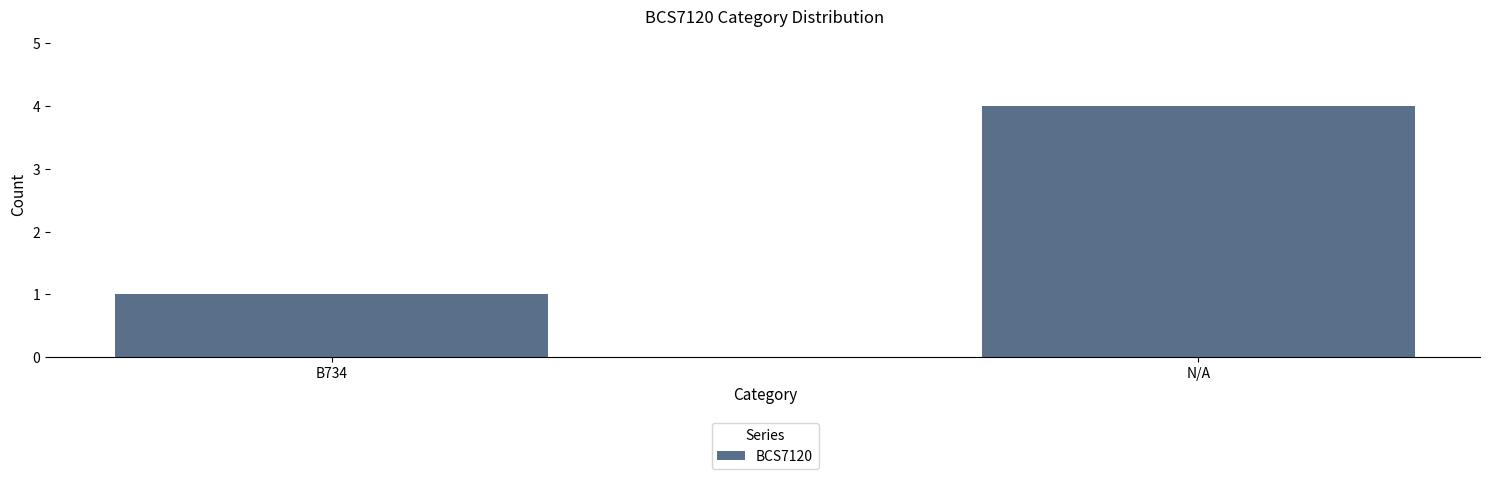

What is the label of the 2nd bar from the left?

N/A